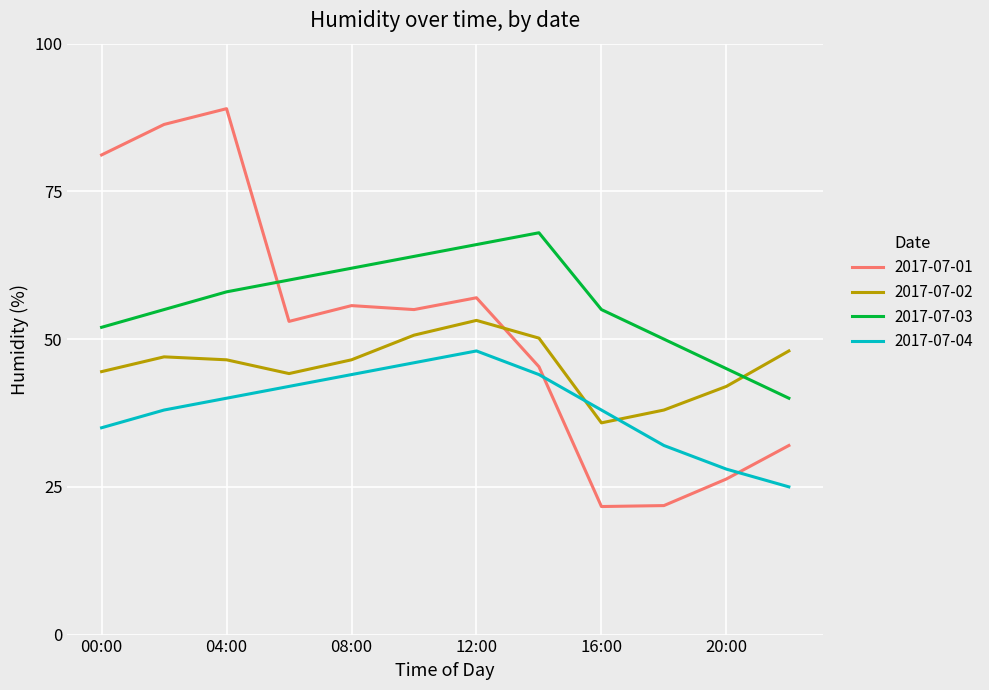

Does the chart display data point markers on the line(s)?

No